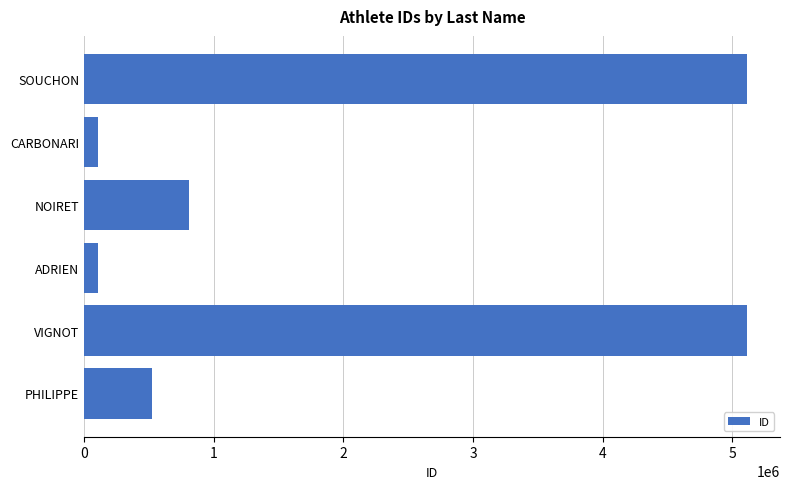

Are the bars grouped side by side (vs. stacked)?

No